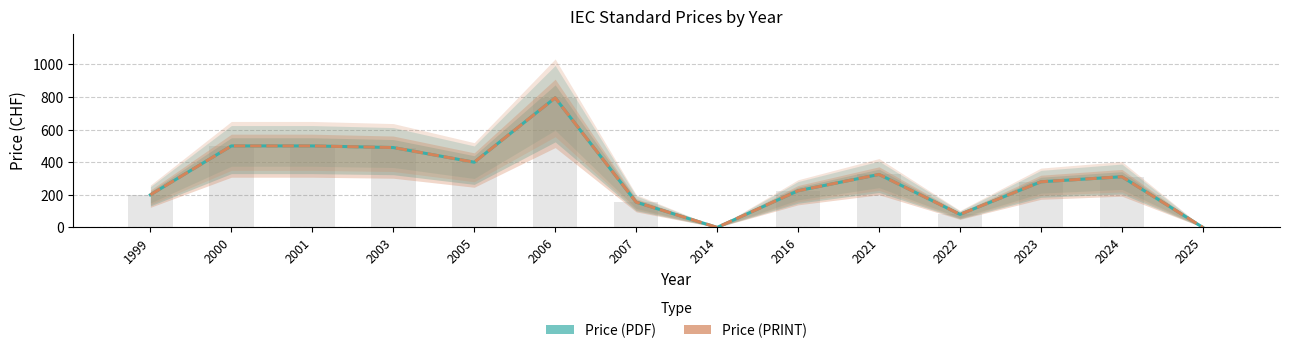

What is the total value across all series at 2006?

1590